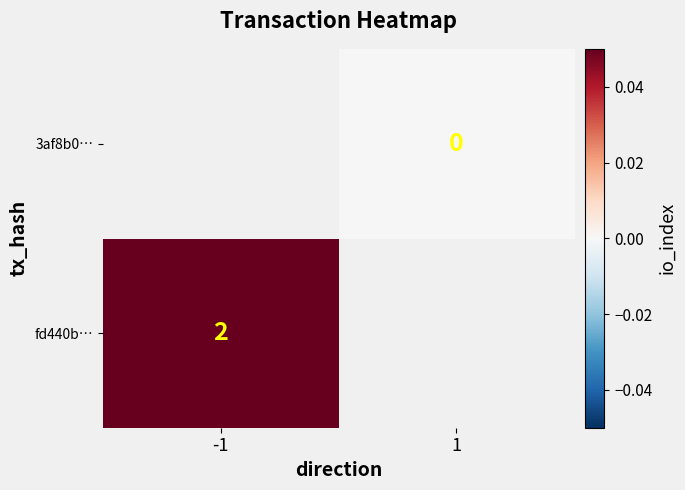

Rank the series by their maximum value, from lowest to highest.

fd440b…, 3af8b0…